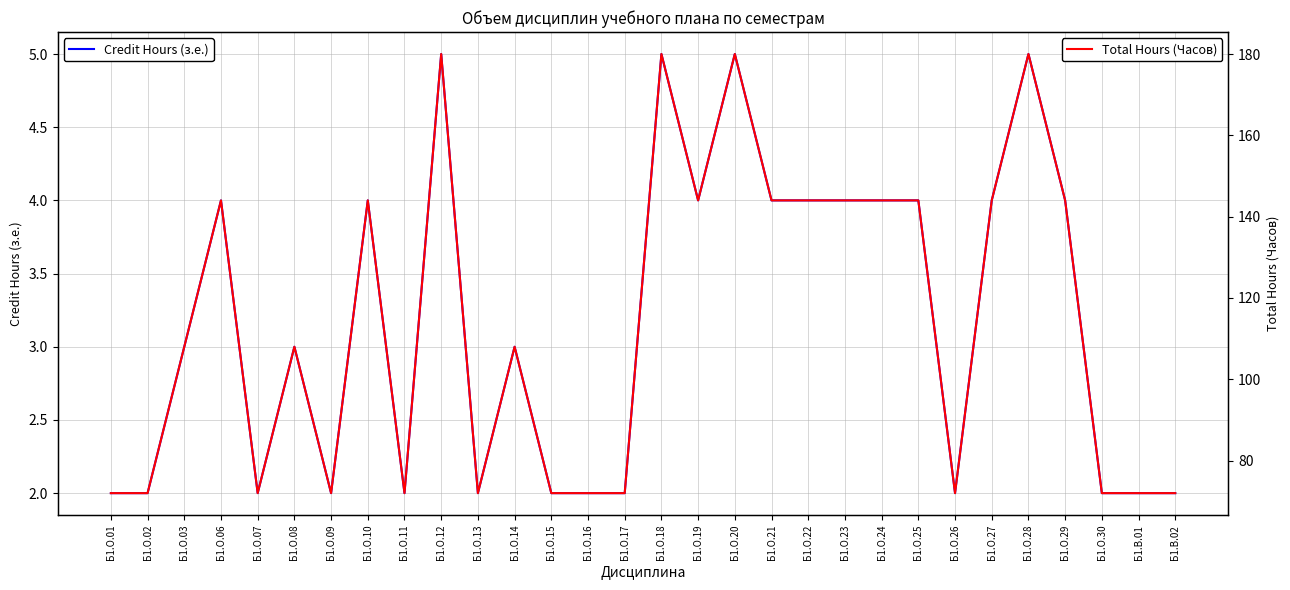

Which category has the highest value in the Total Hours (Часов) series?

Б1.О.12